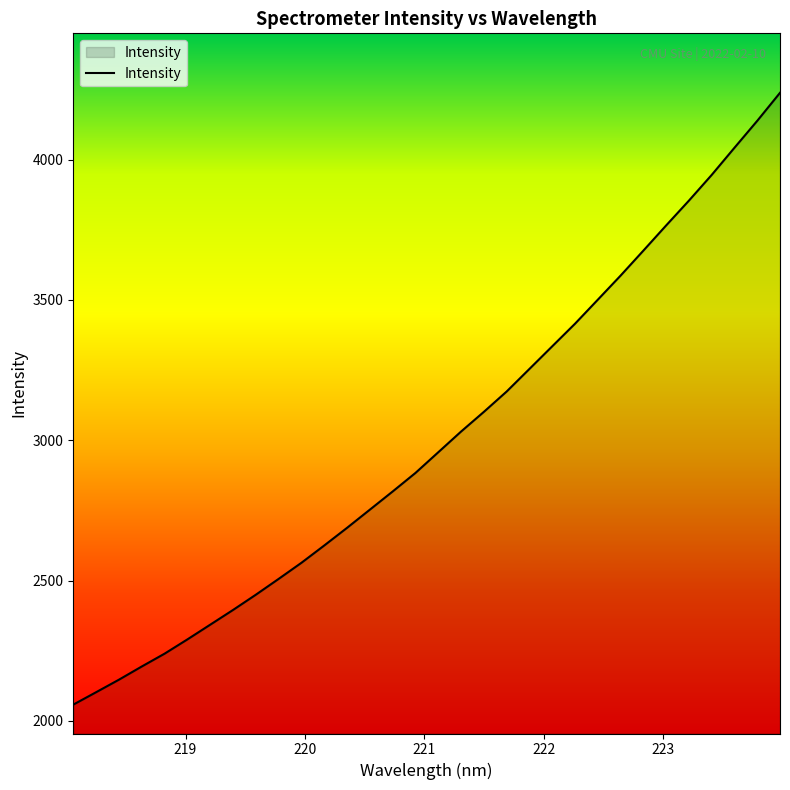

What is the greatest value displayed?

4238.2